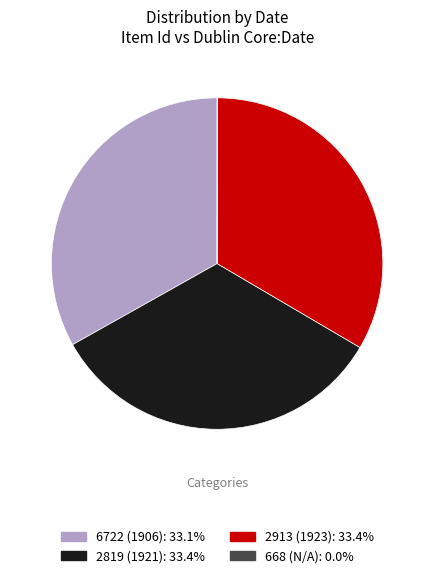

Is the sum of 2913 (1923) and 6722 (1906) greater than half?

Yes